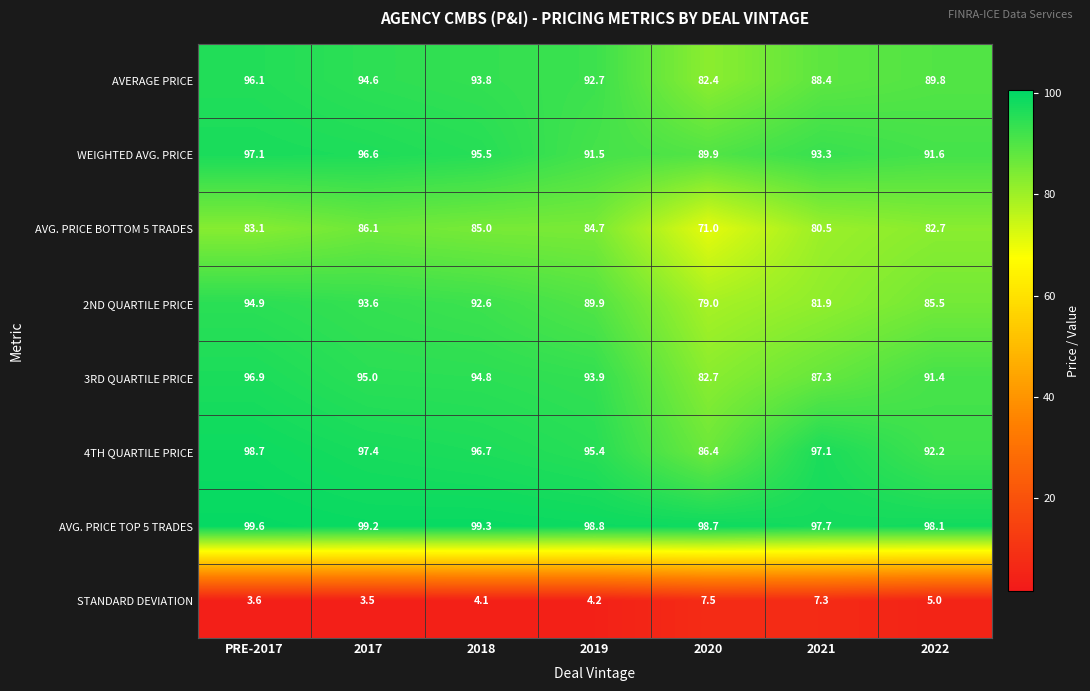

List the series in order of their peak value, lowest first.

STANDARD DEVIATION, AVG. PRICE BOTTOM 5 TRADES, 2ND QUARTILE PRICE, AVERAGE PRICE, 3RD QUARTILE PRICE, WEIGHTED AVG. PRICE, 4TH QUARTILE PRICE, AVG. PRICE TOP 5 TRADES